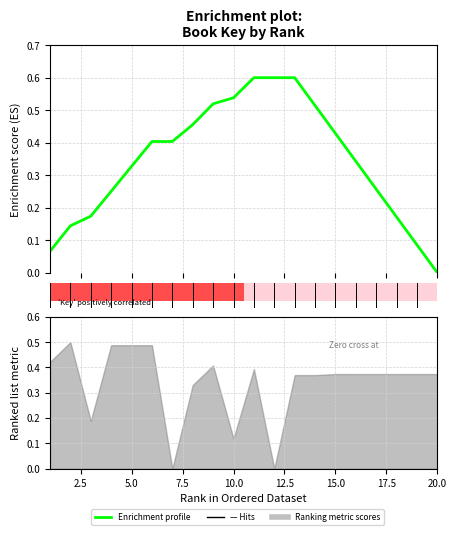

How many interior local peaks (higher than both neighbors) does the data have?

1